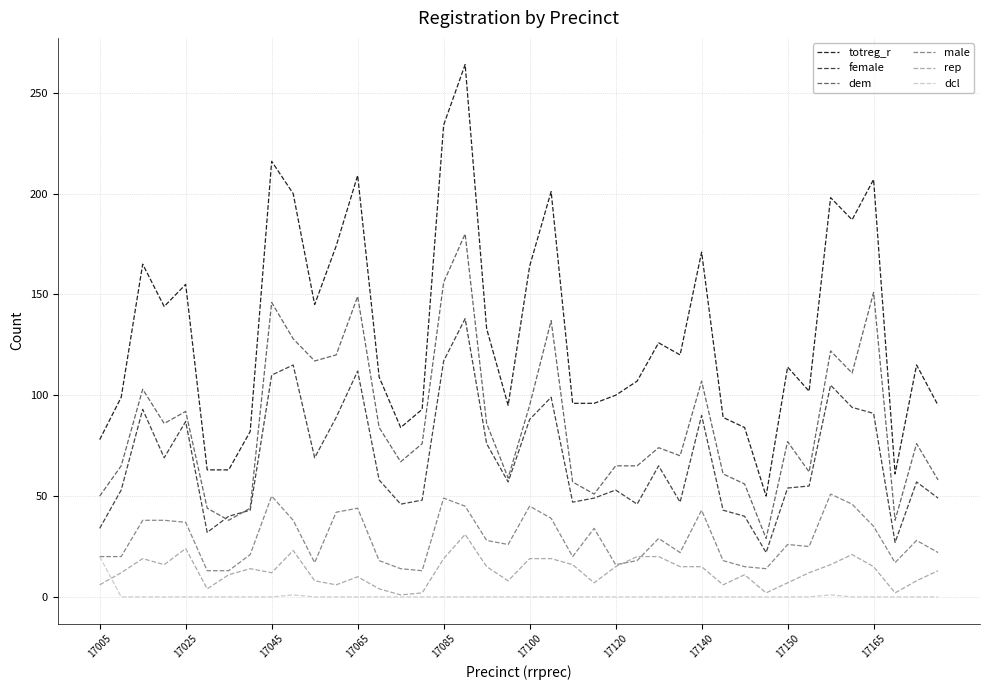

Which series has the largest total across all categories?

totreg_r